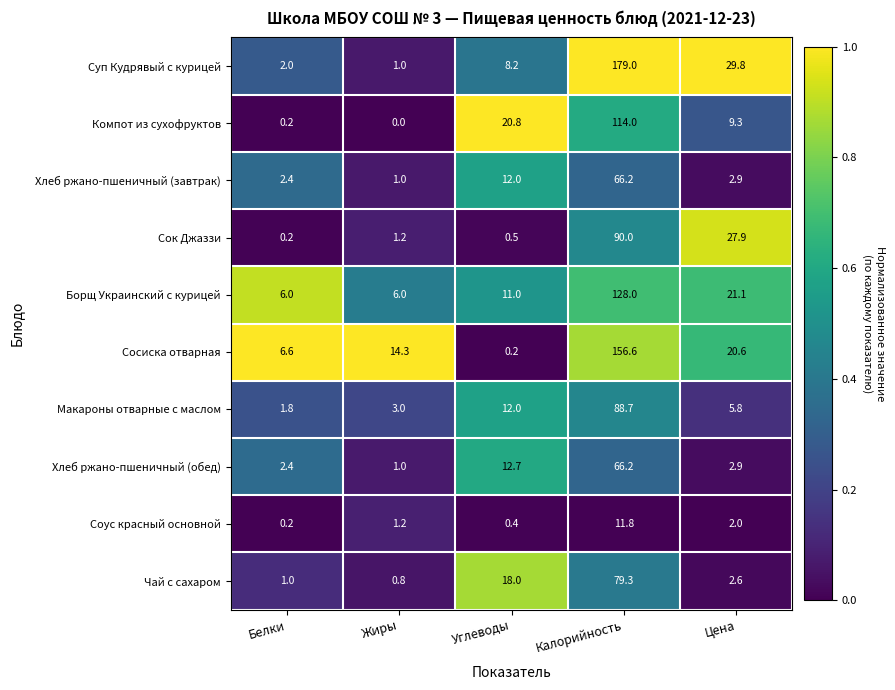

True or false: Сок Джаззи has a value of 0.5 at Углеводы.

True